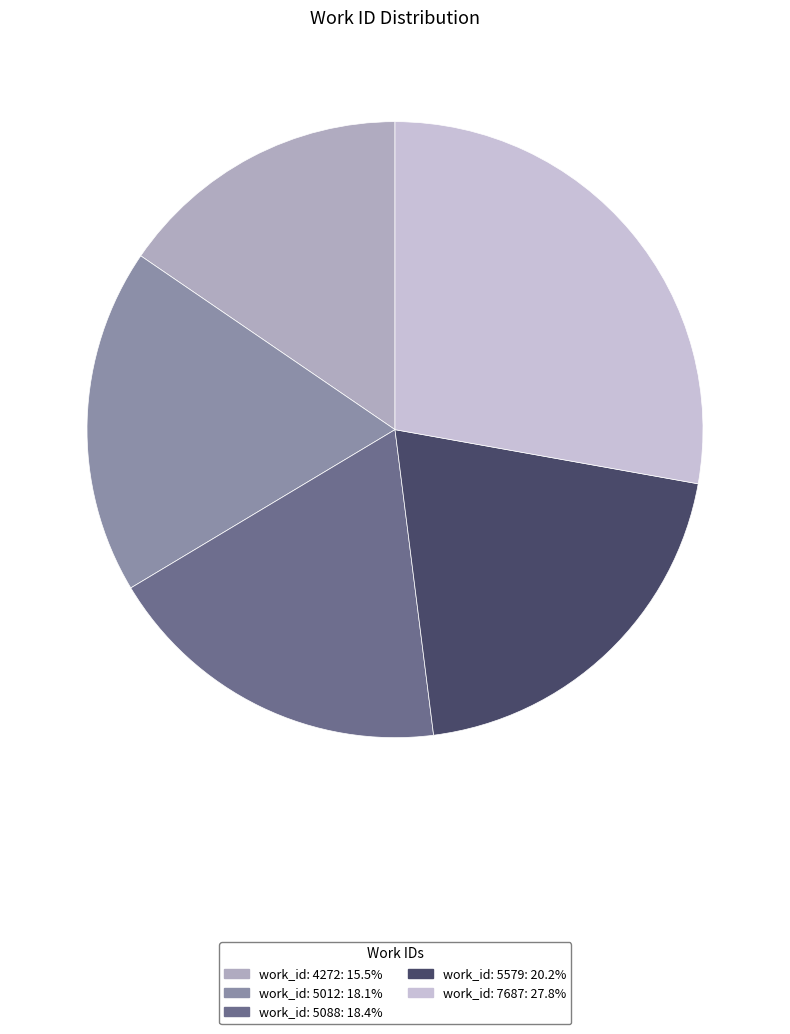

Count the number of slices in the pie.

5